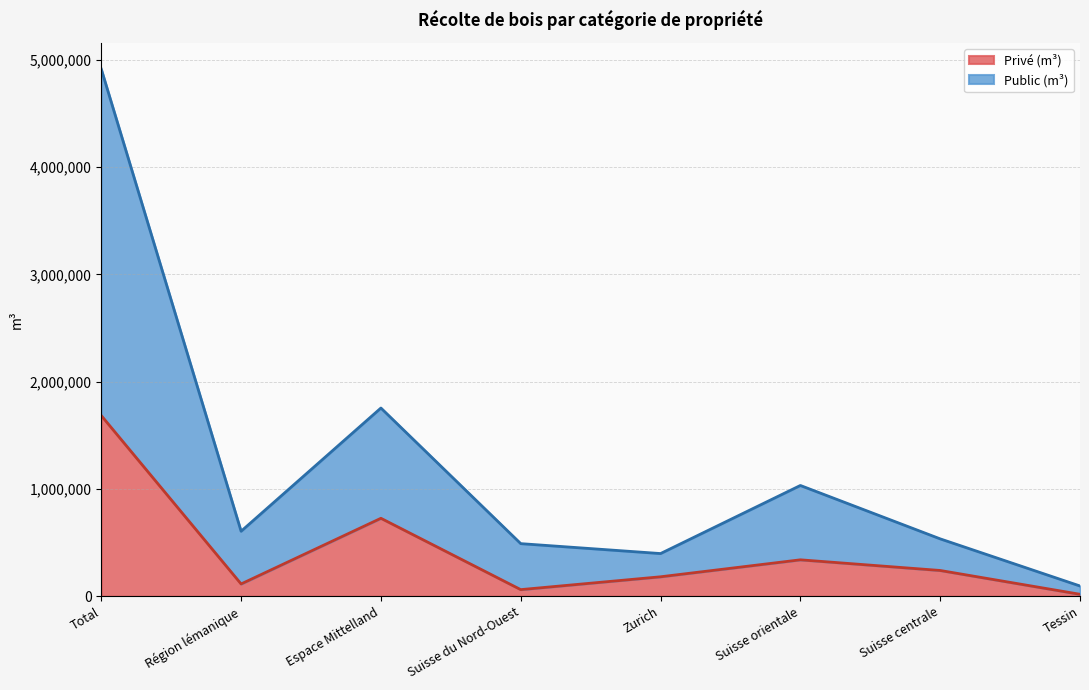

Does the chart have visible grid lines?

Yes